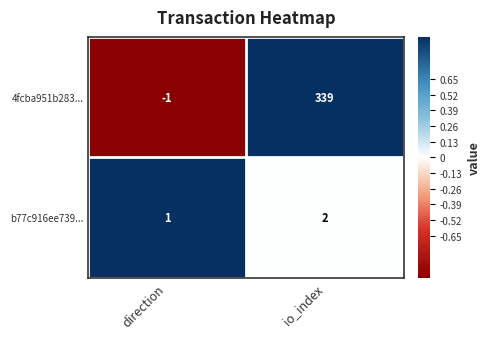

Rank the series by their average value, from highest to lowest.

4fcba951b283..., b77c916ee739...